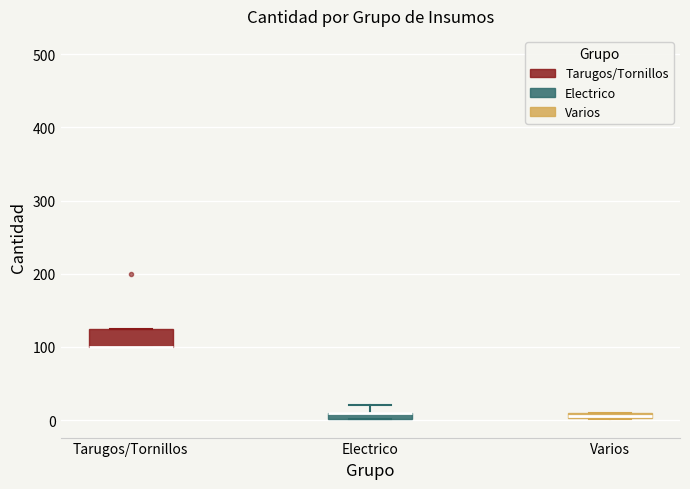

Where is the upper edge of the box for Varios on the y-axis? The values are not printed on the chart, so give them approximately, as read against the axis.

10